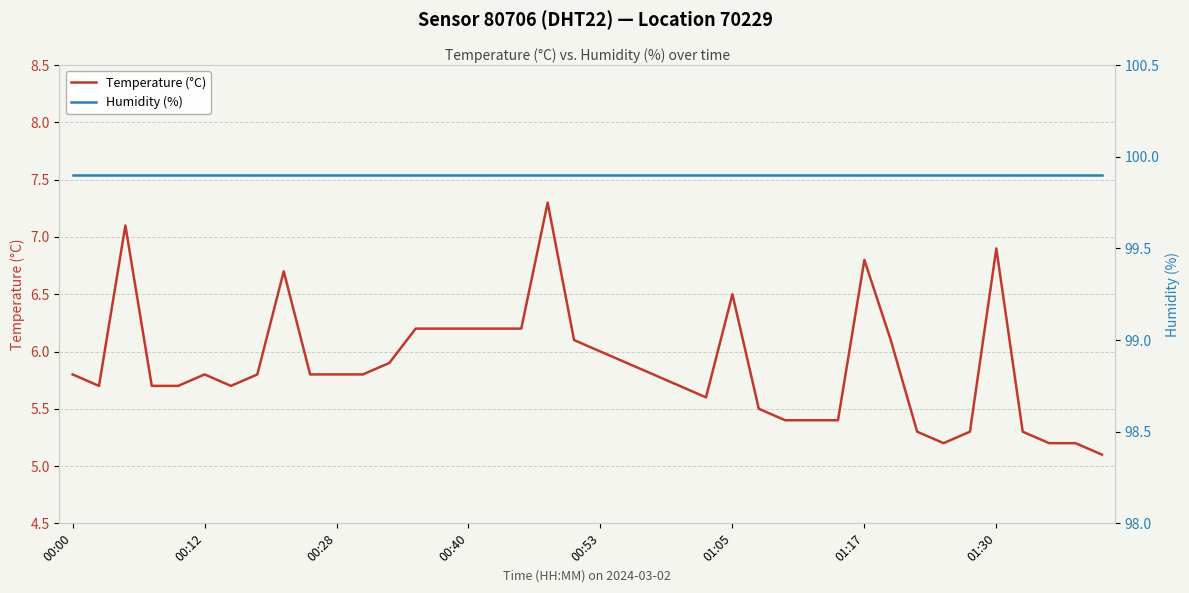

What is the greatest value displayed?

99.9